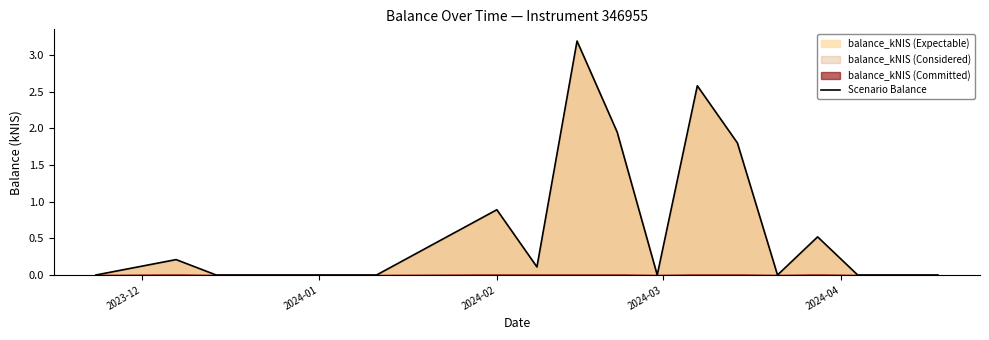

How many interior local peaks (higher than both neighbors) does the data have?

5